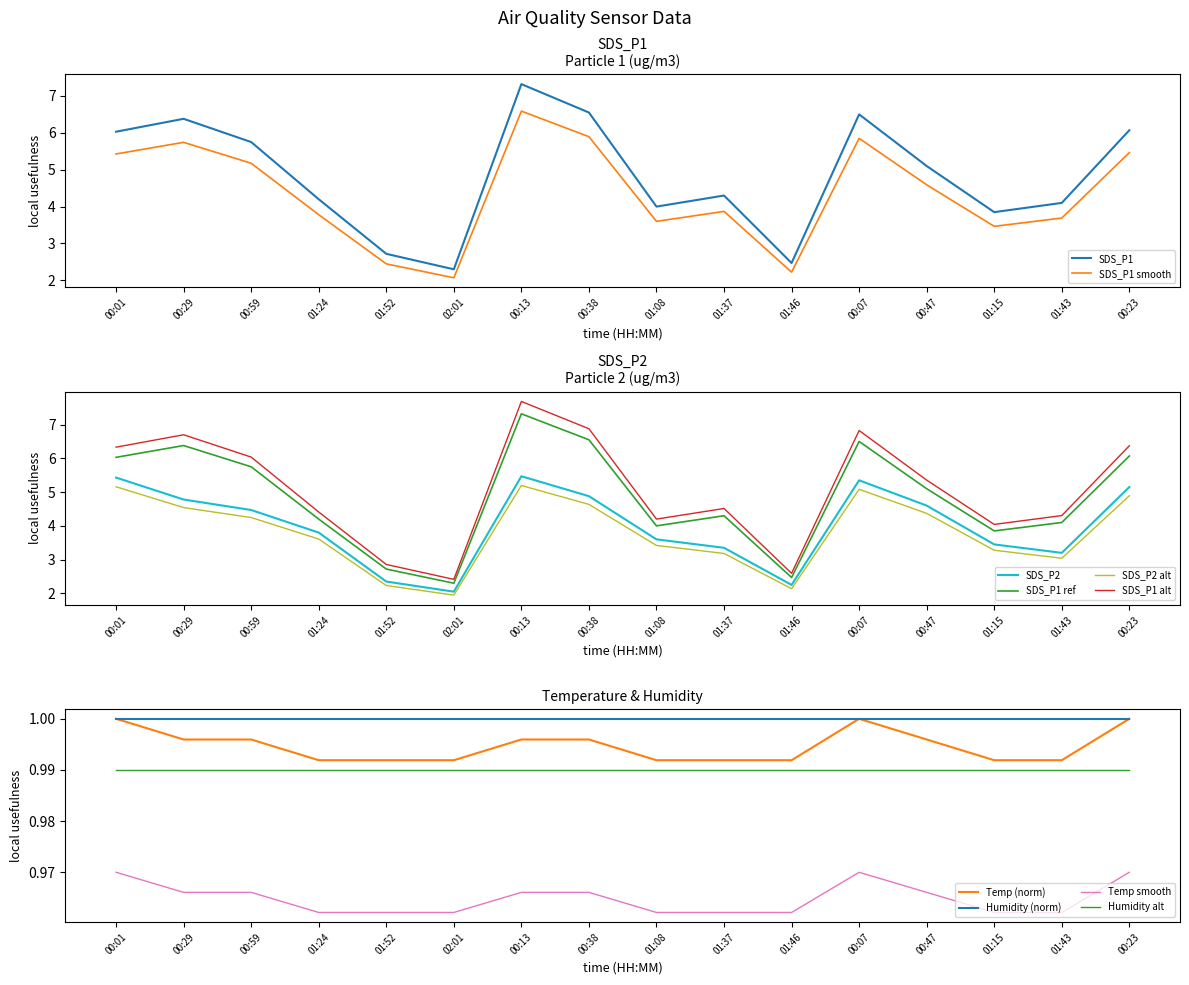

Is the value of SDS_P1 at 00:07 greater than the value of Temp at 00:01?

Yes